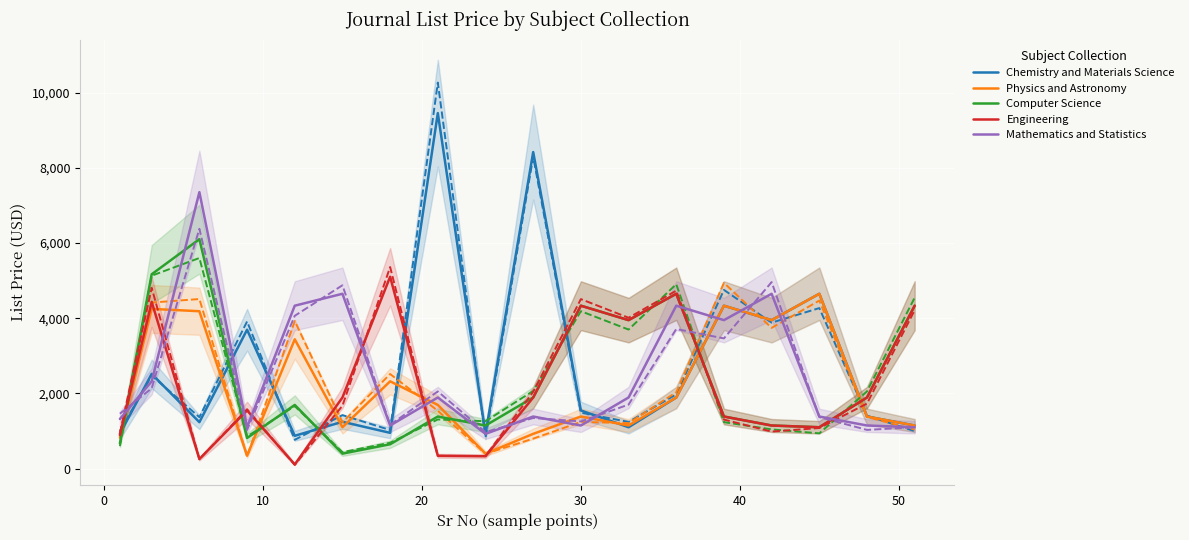

At how many categories does at least one series exceed 1109?

18